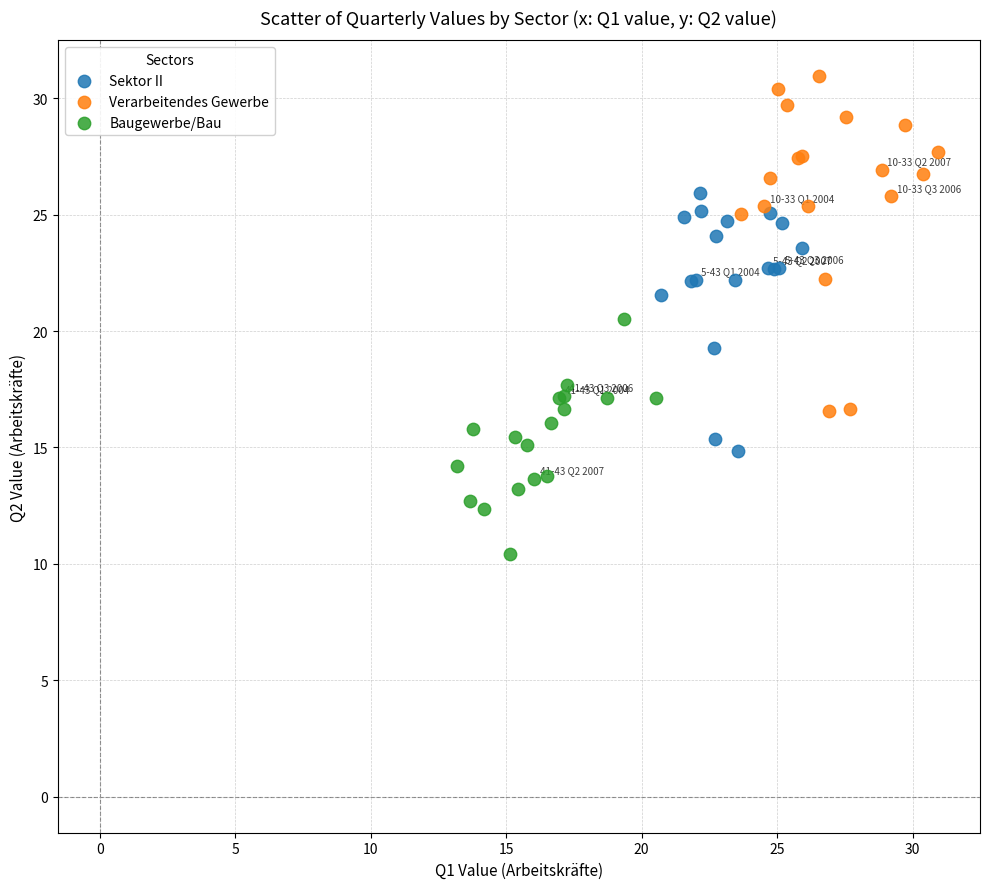

Which series contains the lowest Y value?

Baugewerbe/Bau